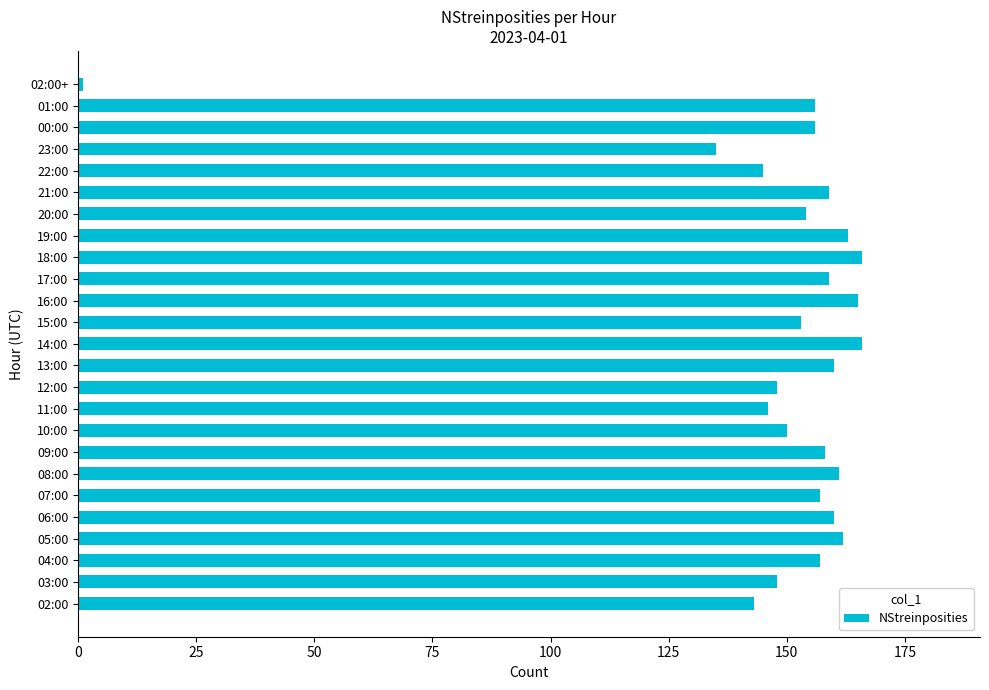

What is the average value?

149